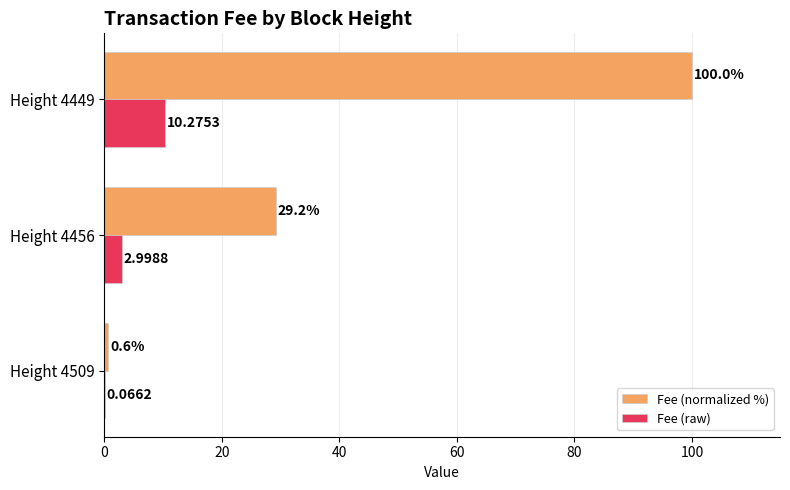

Is the value of Fee (normalized %) at Height 4509 greater than the value of Fee (raw) at Height 4456?

No